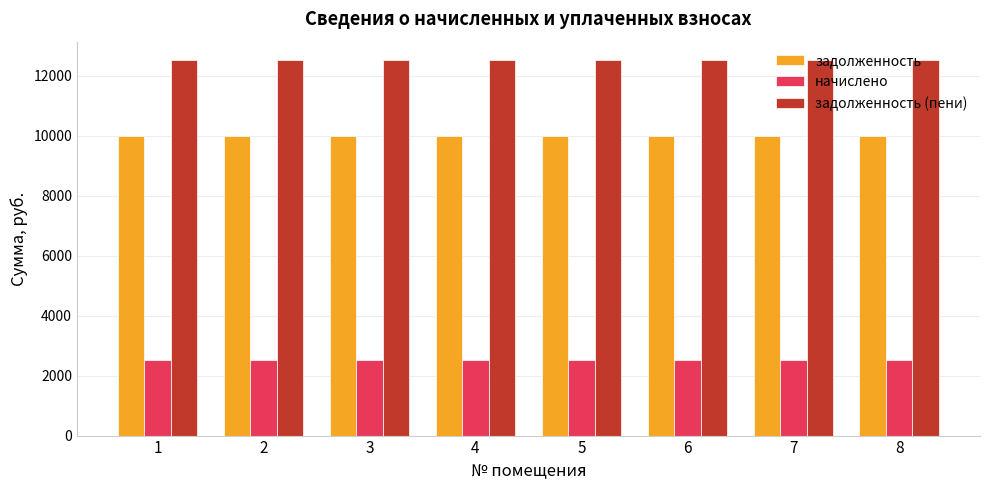

How many bars are there in each group?

3